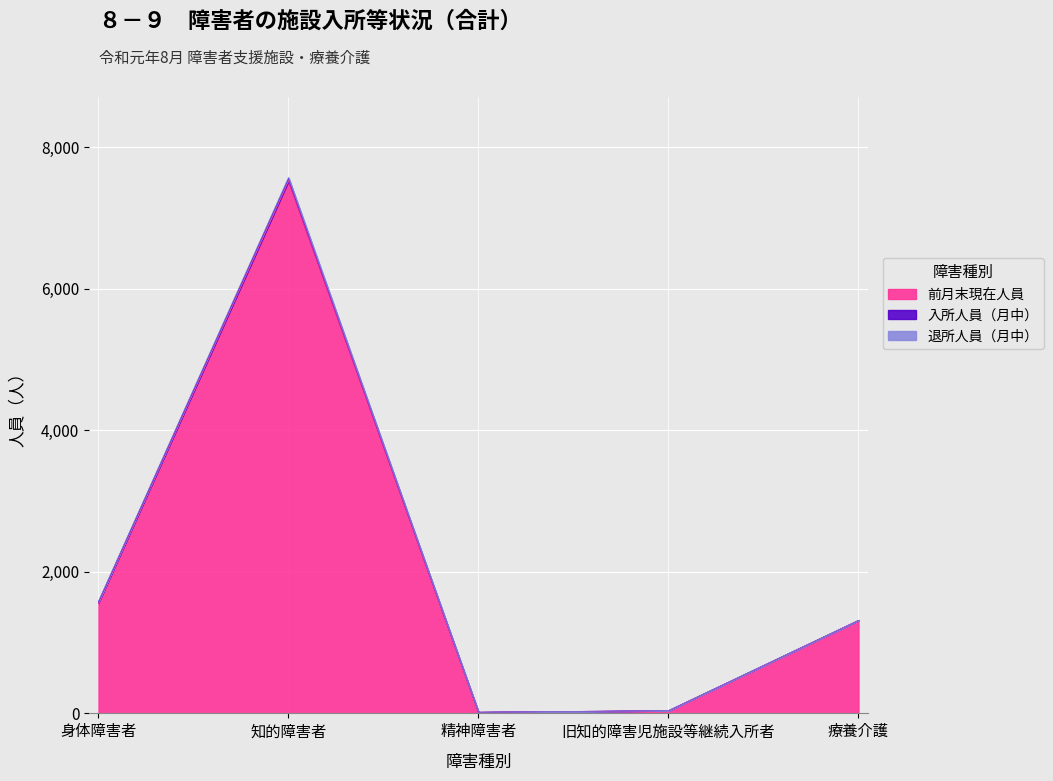

What is the maximum value shown in the chart?

7522